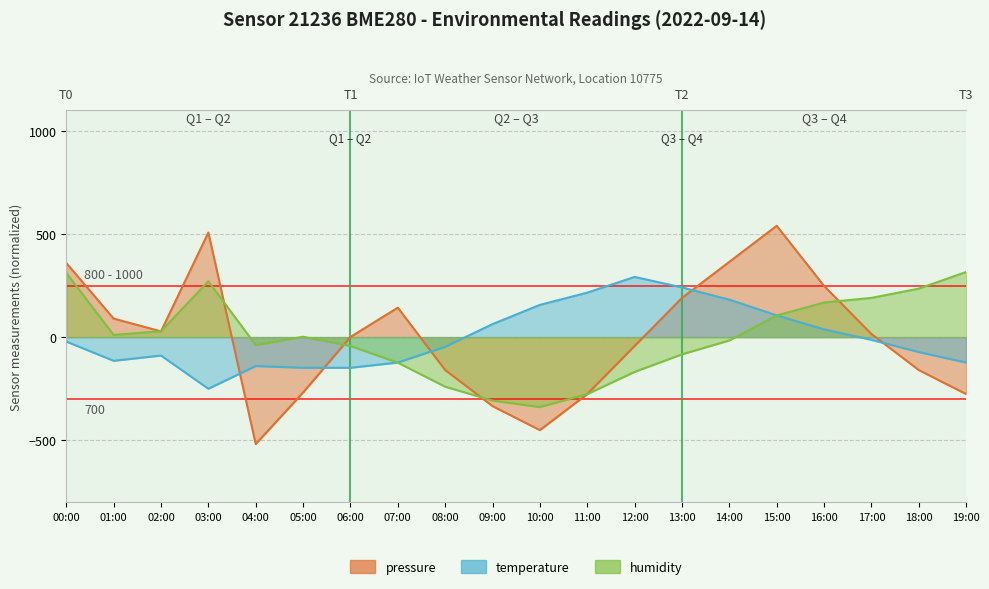

In pressure, how many points are higher than both neighbors (excluding endpoints)?

3